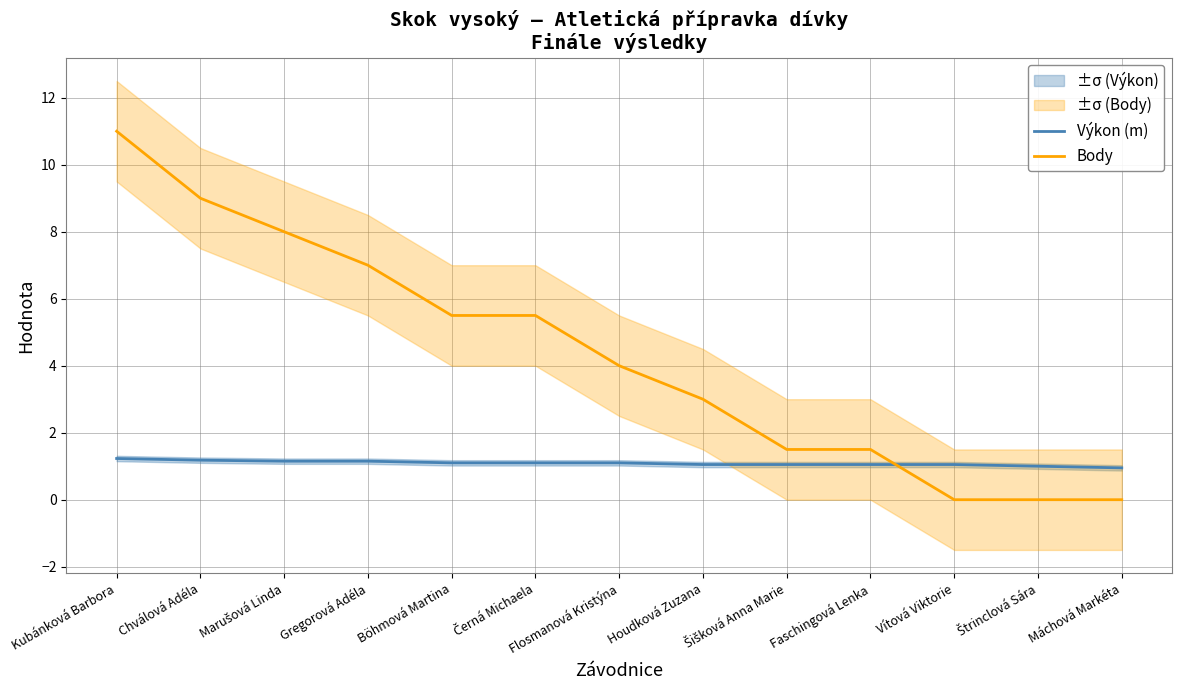

What is the total value across all series at Máchová Markéta?

0.9